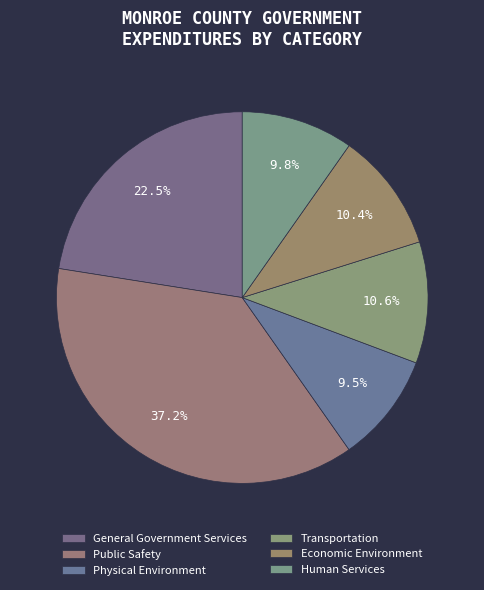

To the nearest percent, what is the combined percentage of Public Safety and Physical Environment?

47%